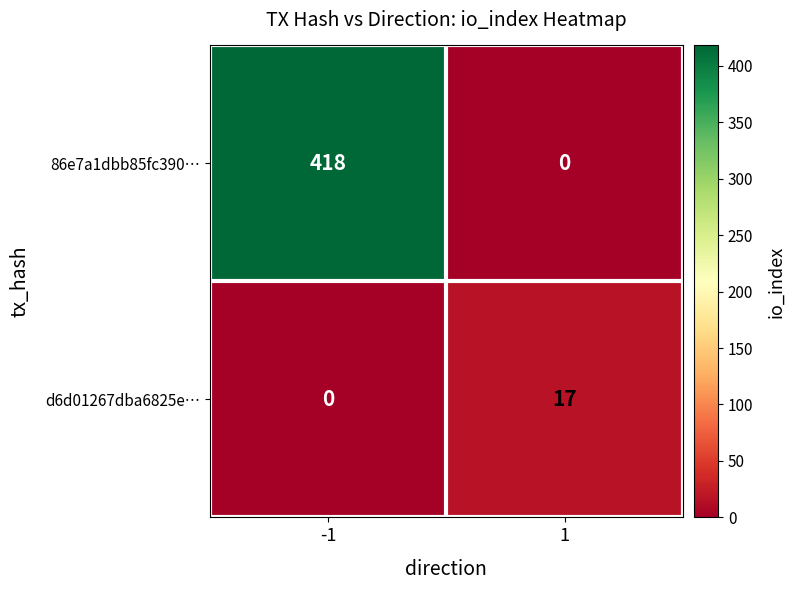

At 1, list the series in order from largest to smallest.

d6d01267dba6825e…, 86e7a1dbb85fc390…